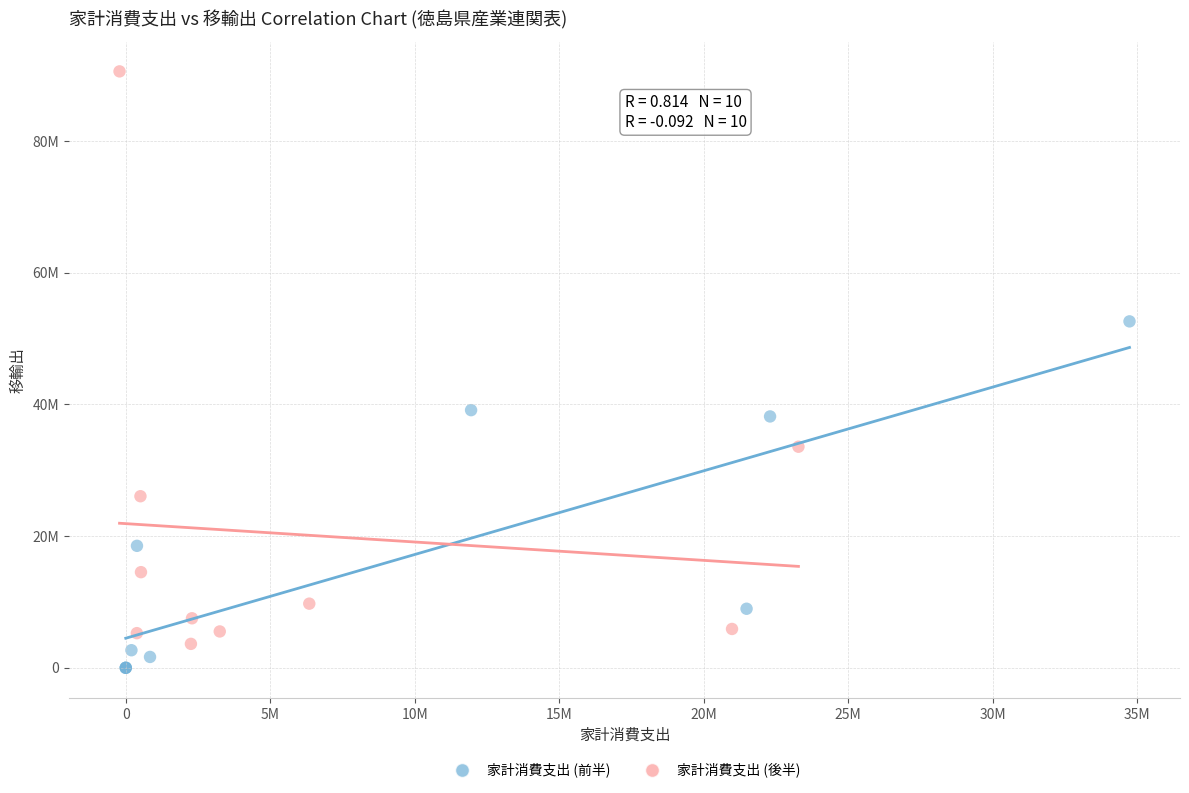

What are all the series names shown in the legend?

家計消費支出 (前半), 家計消費支出 (後半)